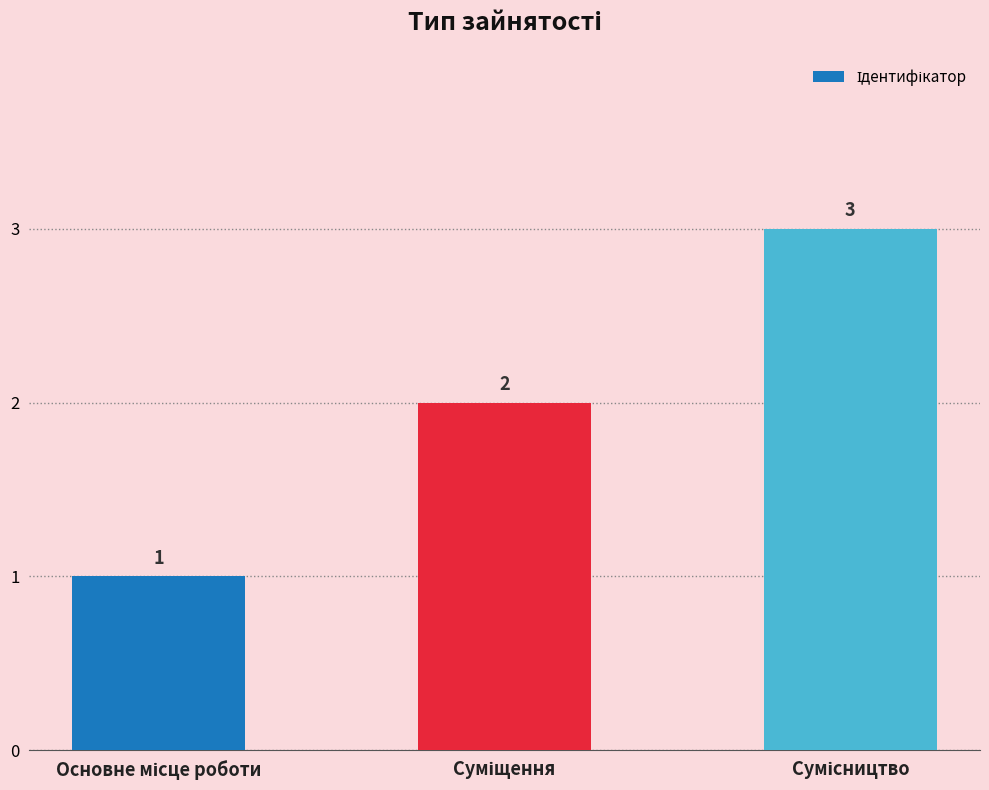

What is the value of the 1st bar from the left?

1